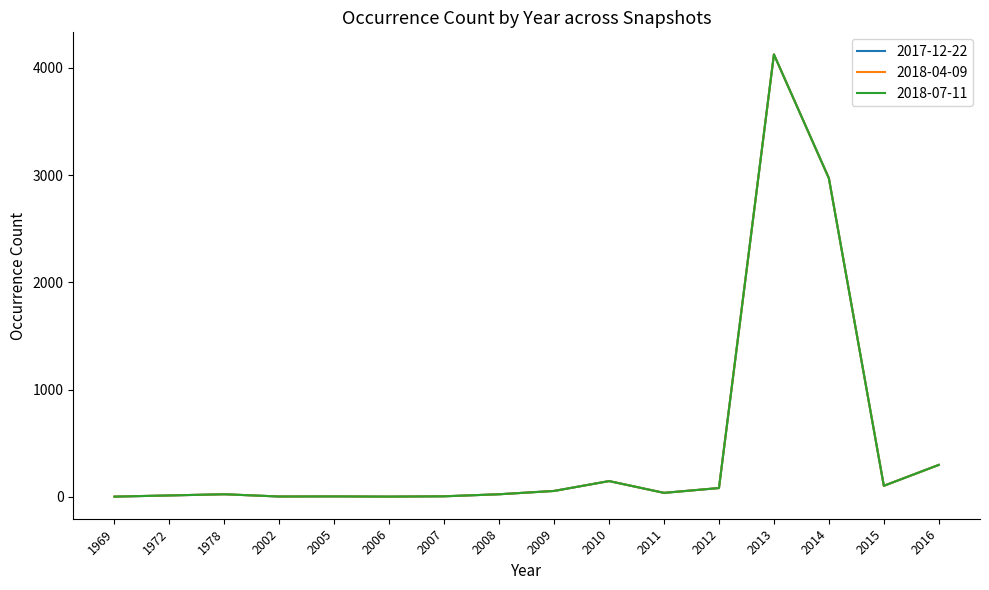

List the labels in order of 2018-07-11 value, smallest first.

1969, 2006, 2002, 2005, 2007, 1972, 1978, 2008, 2011, 2009, 2012, 2015, 2010, 2016, 2014, 2013